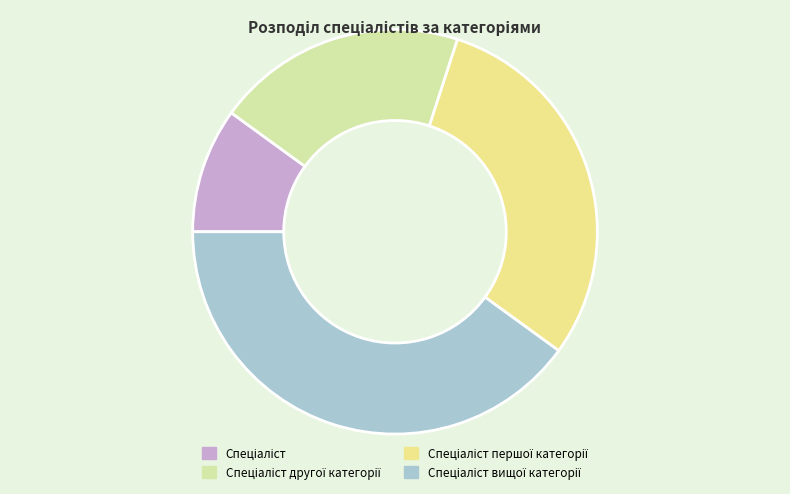

Approximately how many times larger is the value at Спеціаліст вищої категорії compared to Спеціаліст?

4.0